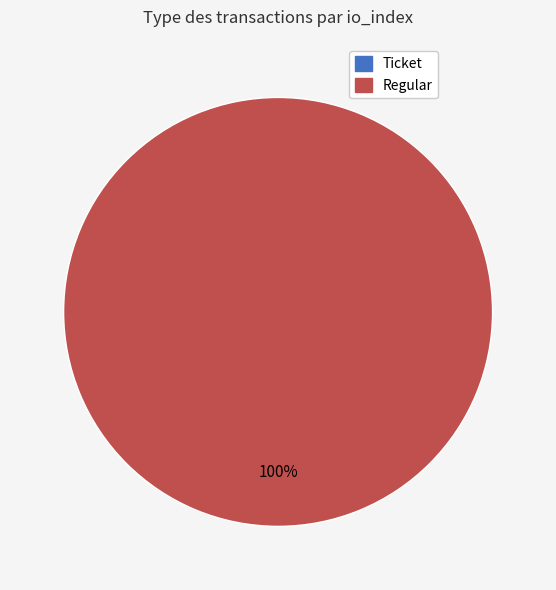

Which slice is the largest?

Regular